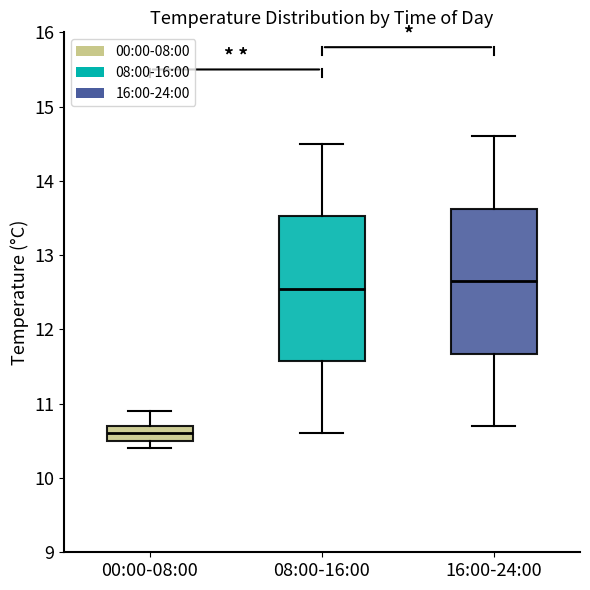

Reading left to right, read every box against the y-axis: the position of its median line, the range the box covers, and the ends of its whiskers. The values are not printed on the chart, so give them approximately, as read against the axis.

00:00-08:00: median 10.6, box 10.5 to 10.7, whiskers 10.4 to 10.9
08:00-16:00: median 12.6, box 11.6 to 13.5, whiskers 10.6 to 14.5
16:00-24:00: median 12.7, box 11.7 to 13.6, whiskers 10.7 to 14.6